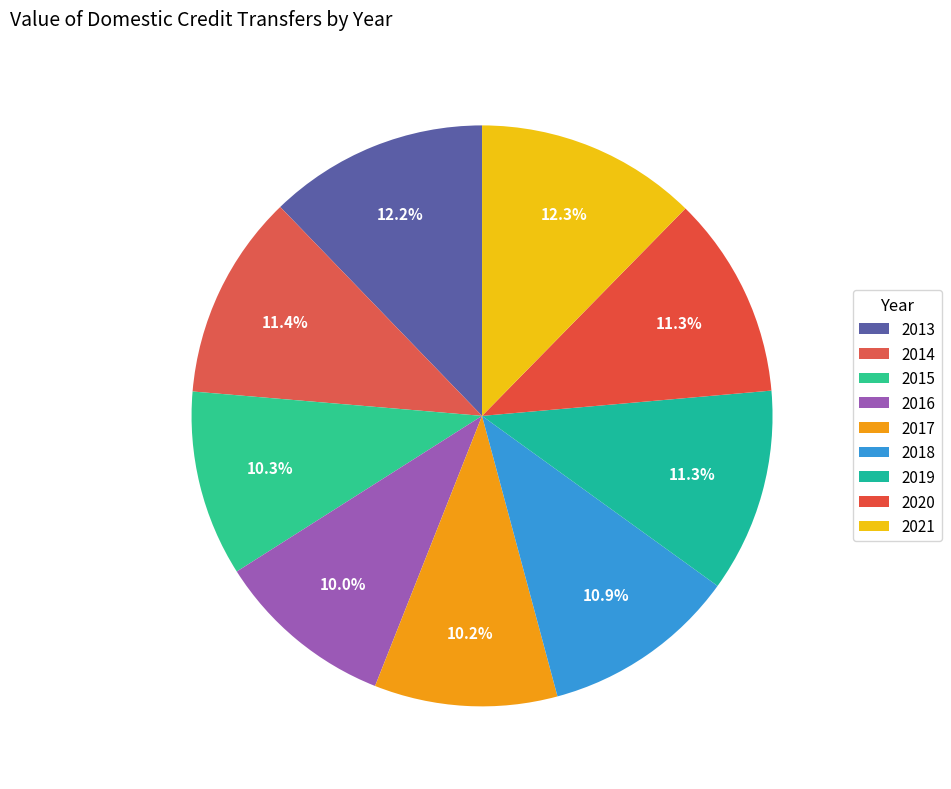

What is the change in value from 2020 to 2021?

+108186.0